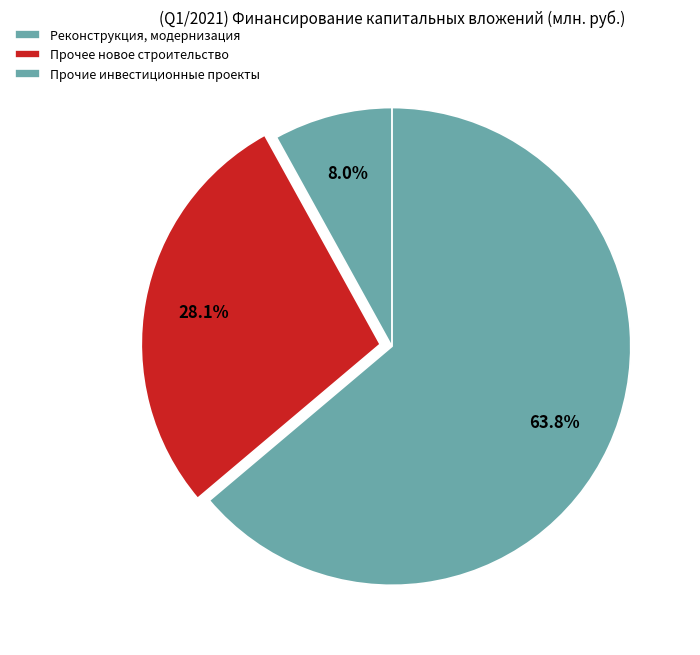

To the nearest percent, what is the combined percentage of Прочее новое строительство and Реконструкция, модернизация?

92%